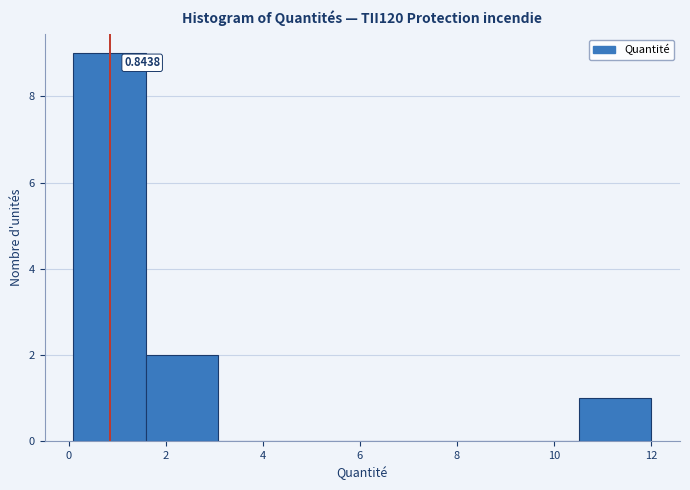

Over which range of the x-axis is the bar tallest?

0.2 to 1.6